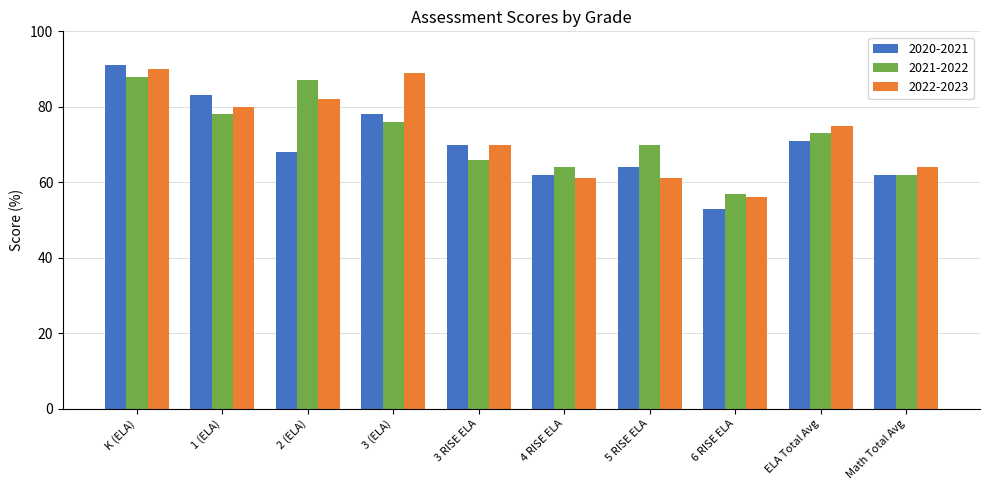

Rank the series by their maximum value, from lowest to highest.

2021-2022, 2022-2023, 2020-2021